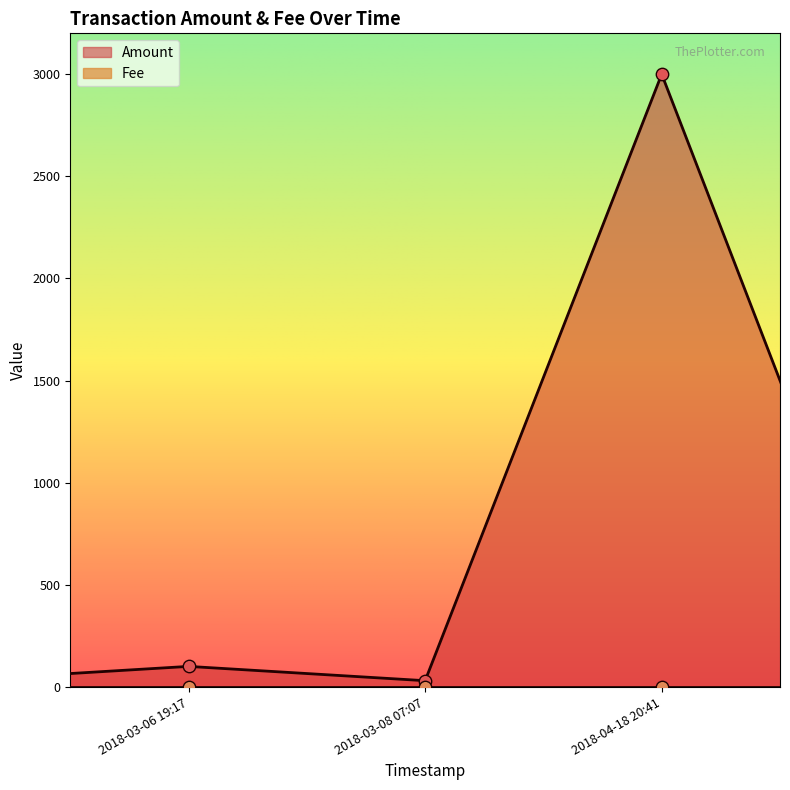

At how many categories does at least one series exceed 50?

2